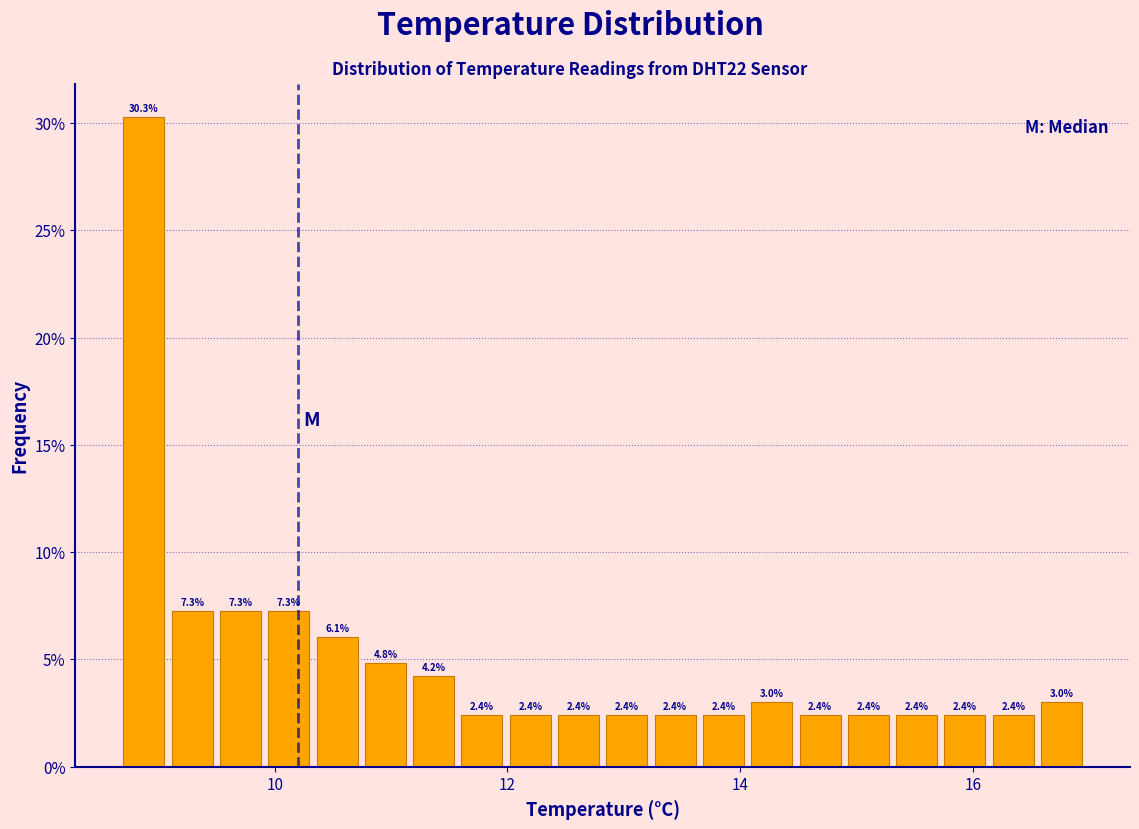

Around what value on the x-axis is the tallest bar? Give the approximate position of its centre, as read against the axis.

8.8